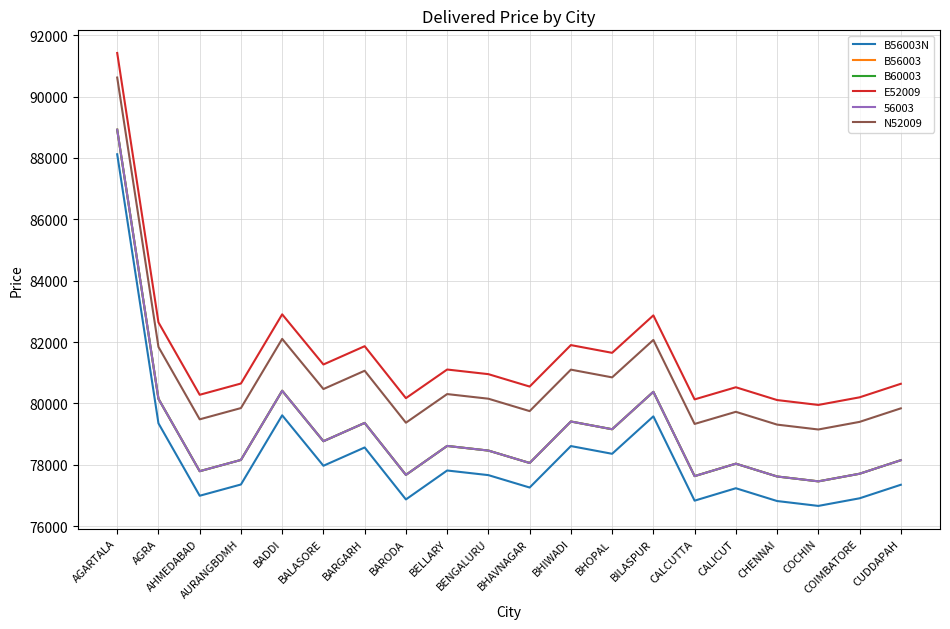

Does the chart have visible grid lines?

Yes